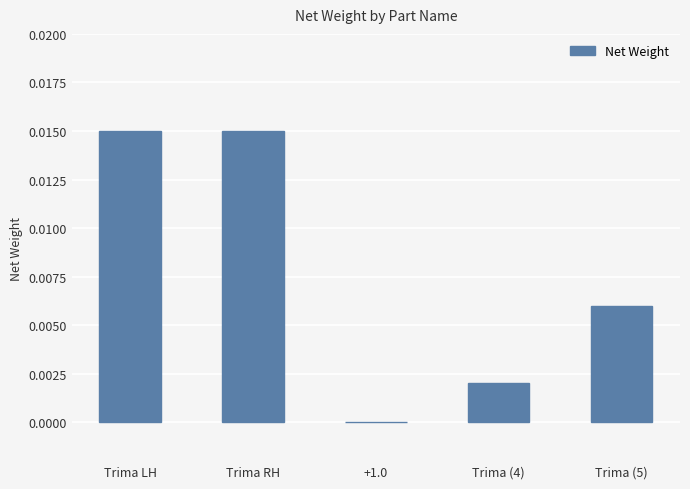

Are the bars horizontal?

No